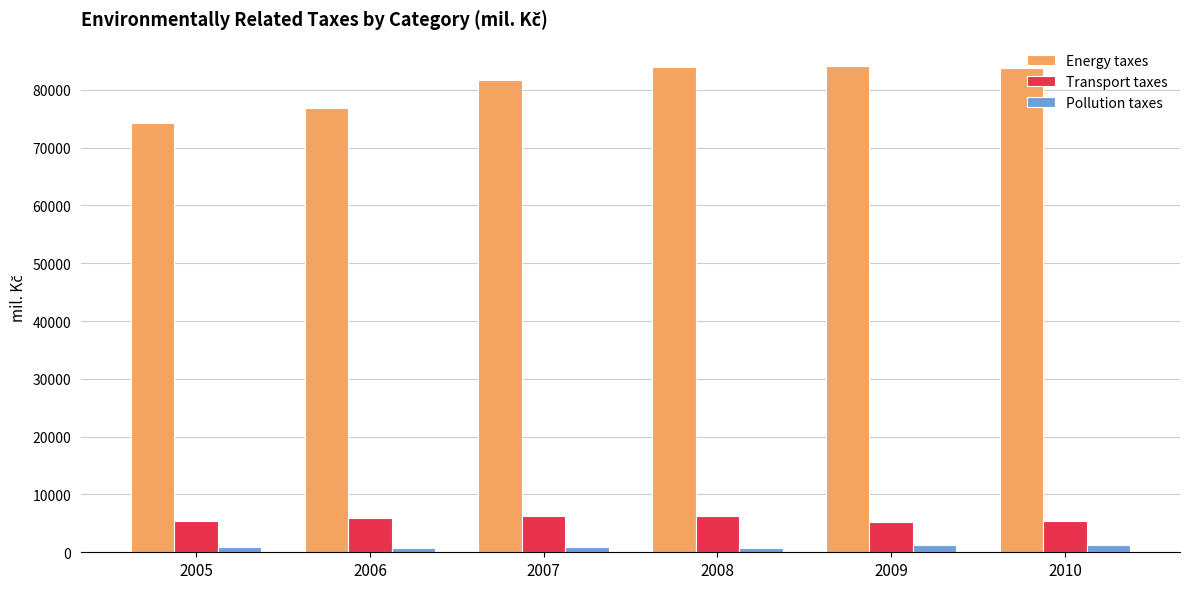

What is the value of the Transport taxes bar at the 6th from the left?

5428